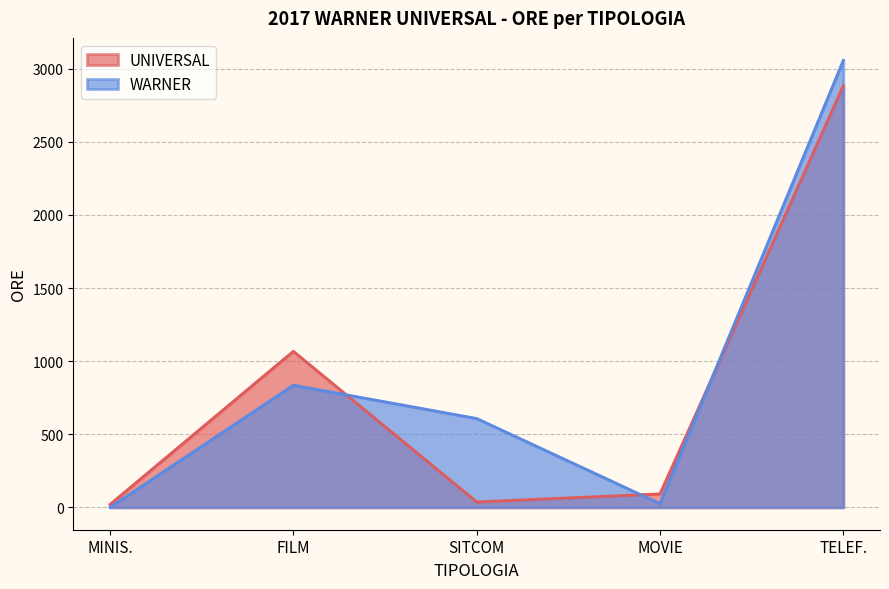

In UNIVERSAL, how many points are lower than both neighbors (excluding endpoints)?

1